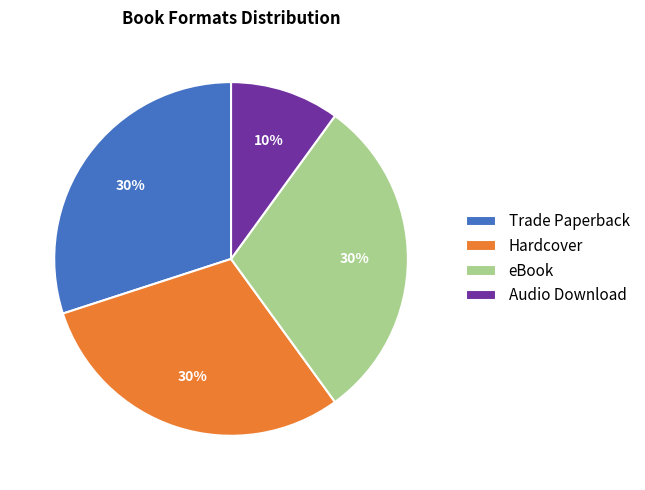

Approximately how many times larger is the value at eBook compared to Hardcover?

1.0